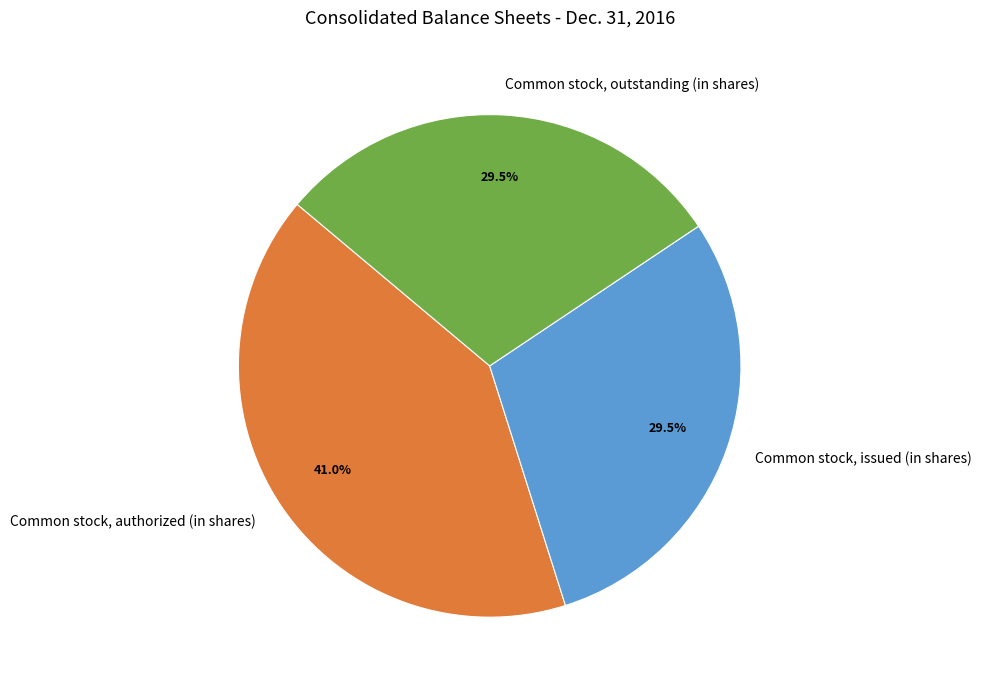

Does any single category account for the majority?

No